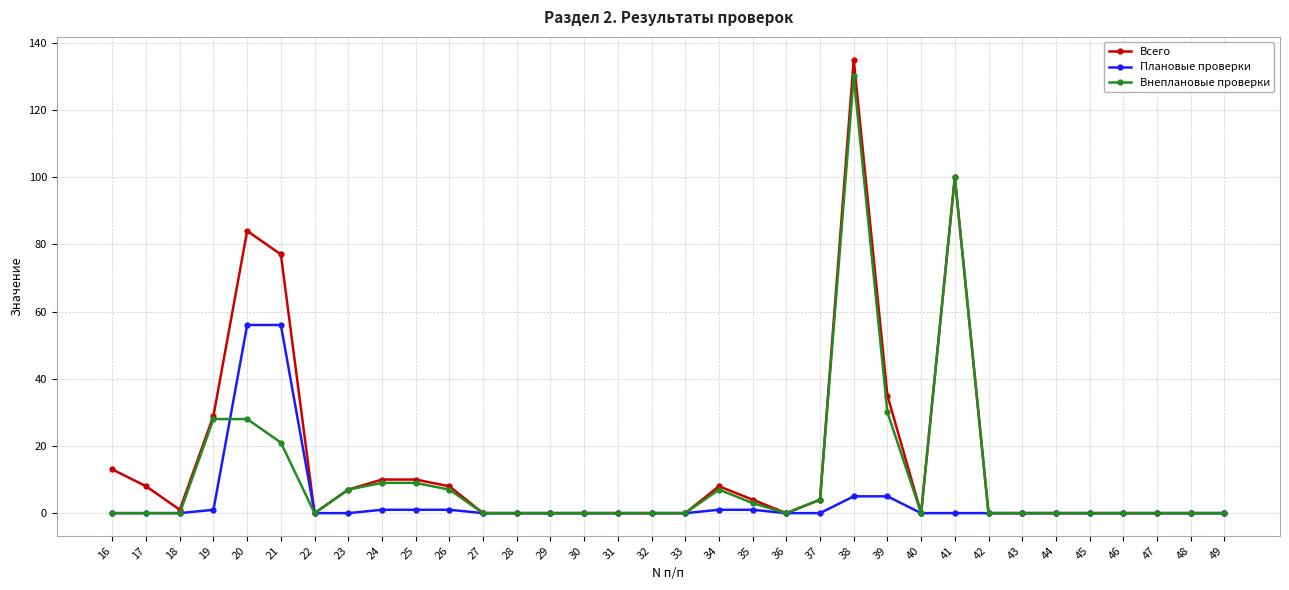

True or false: Внеплановые проверки has a value of 0 at 47.

True